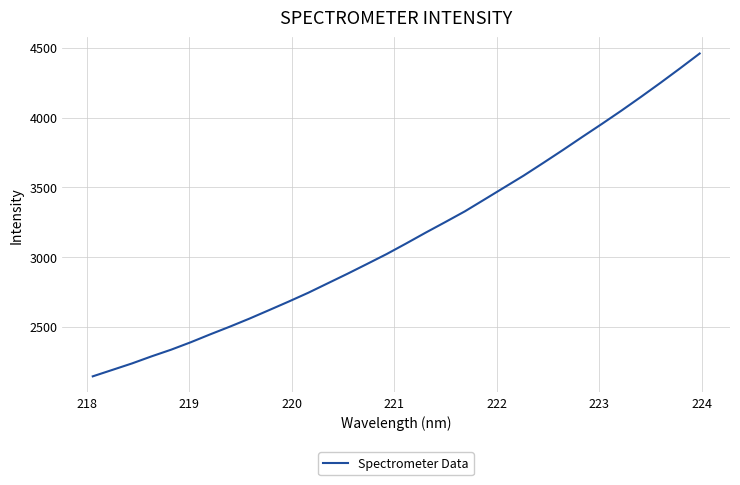

What is the minimum value shown in the chart?

2144.2